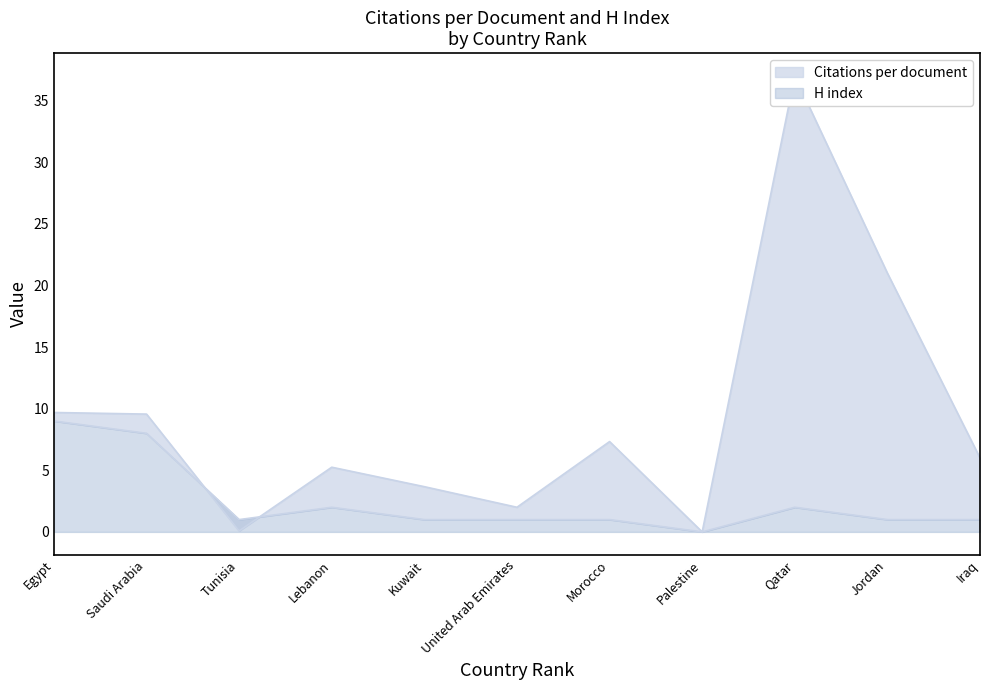

True or false: H index has more than 2 points higher than both neighbors.

False